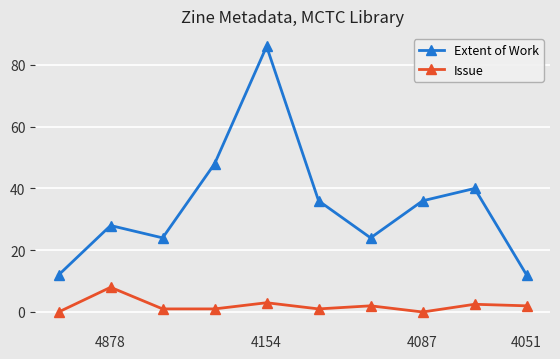

Which series has the widest spread of values?

Extent of Work